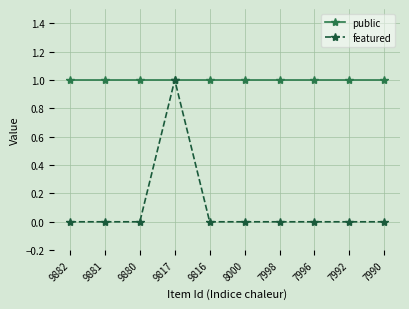

Is the value of public at 9816 greater than the value of featured at 7990?

Yes